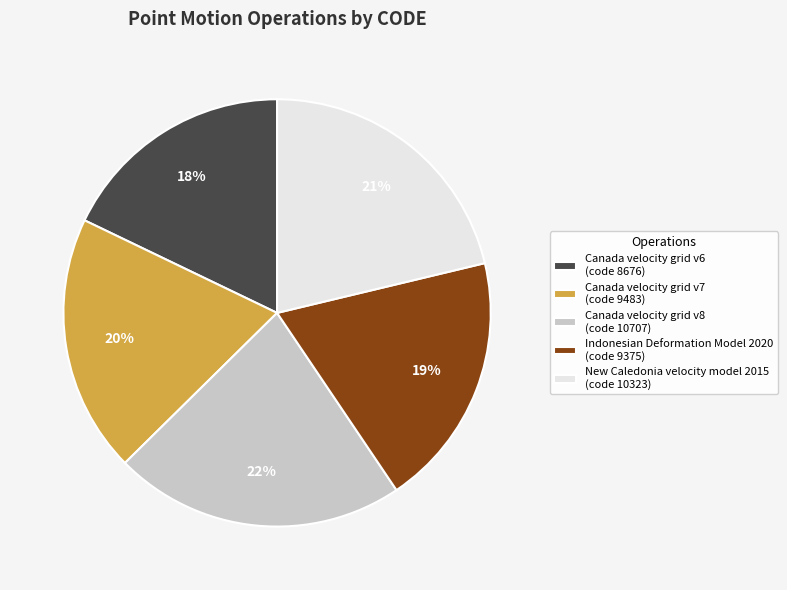

To the nearest percent, what is the average slice percentage?

20%